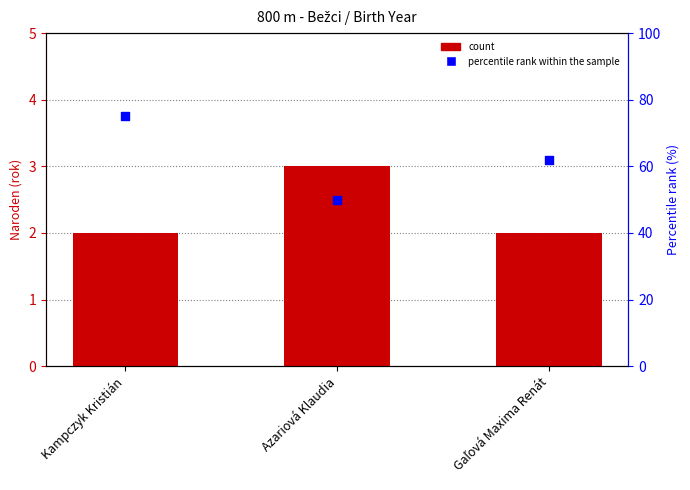

Which series reaches the minimum Y coordinate?

Naroden